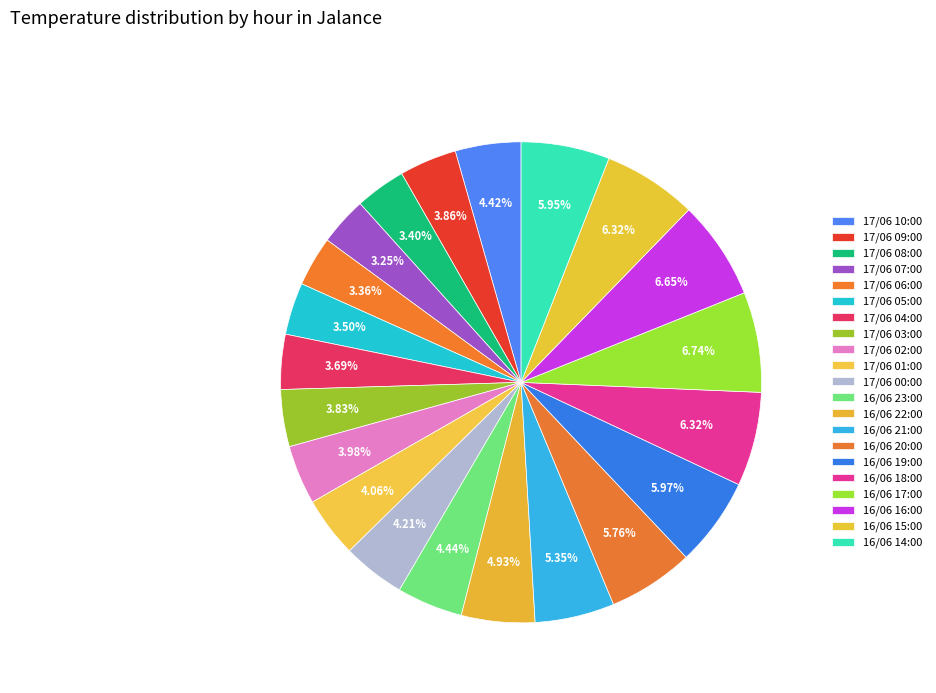

Which category has the biggest portion of the pie?

16/06 17:00